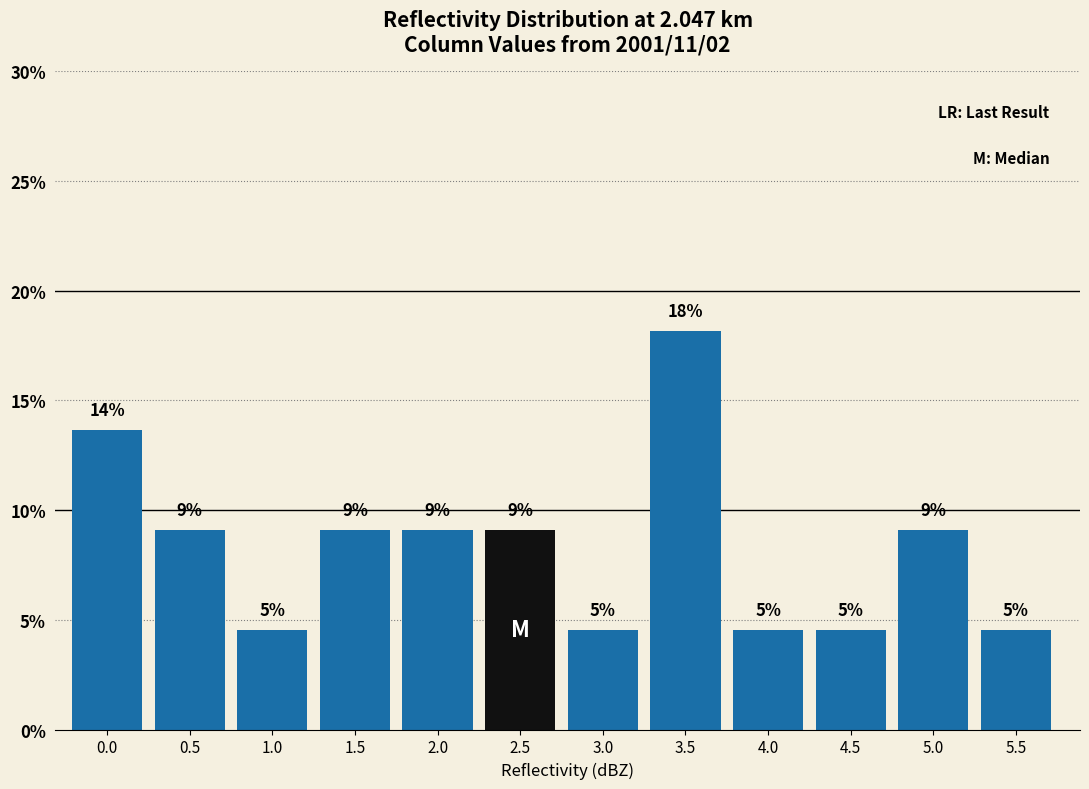

How many bars are there in total?

12